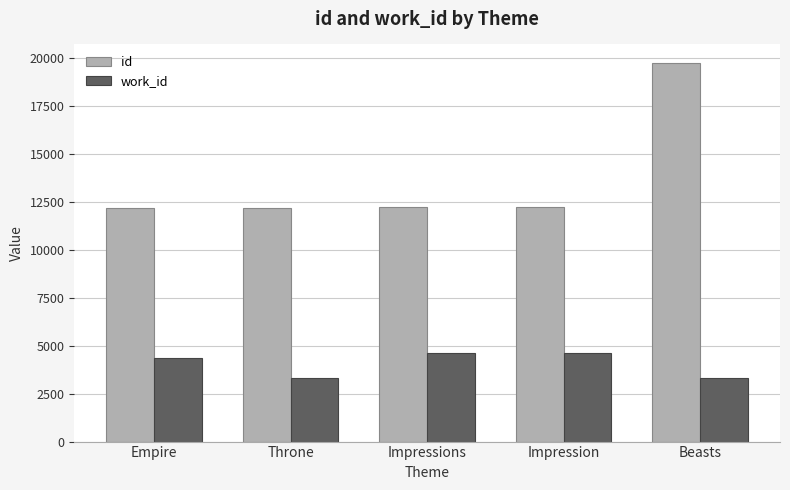

Rank the series at Empire from lowest to highest value.

work_id, id